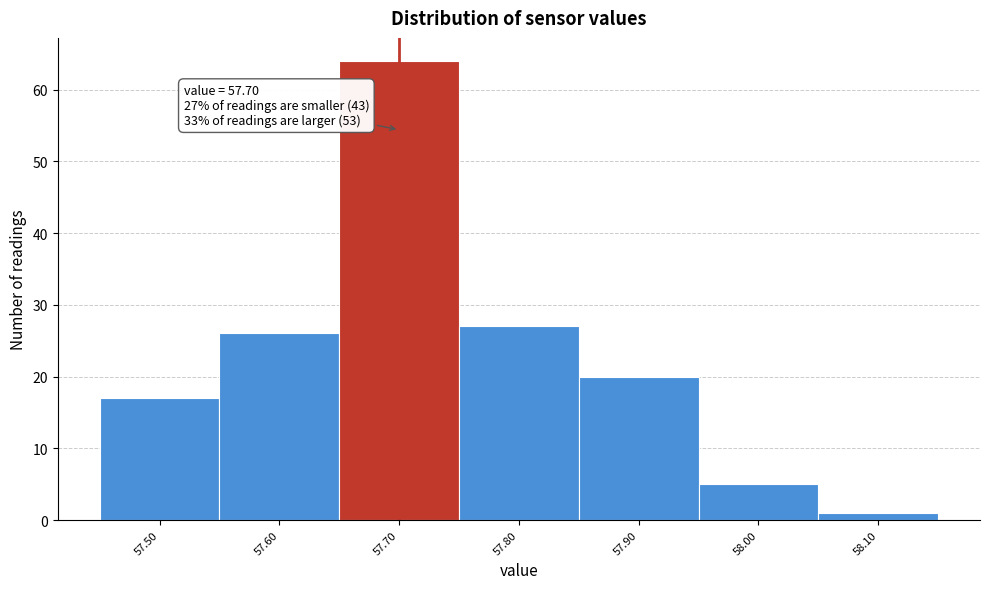

Over which range of the x-axis is the bar tallest?

57.65 to 57.75